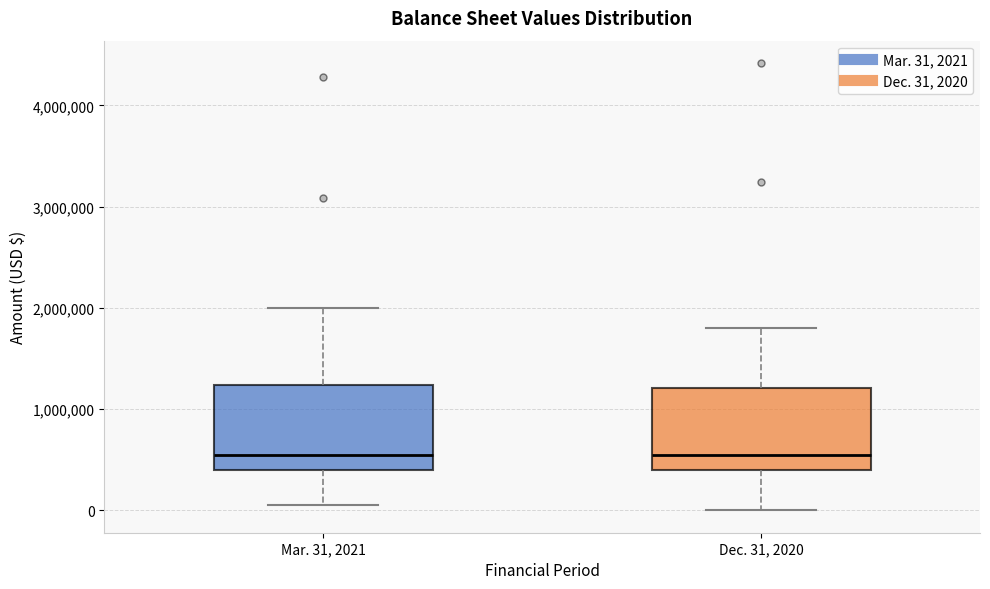

Reading left to right, transcribe this box plot: for each box, give where its median line is, the range the box spans, and where its two whiskers end, as read against the y-axis. The values are not printed on the chart, so give them approximately, as read against the axis.

Mar. 31, 2021: median 500000, box 400000 to 1200000, whiskers 100000 to 2000000
Dec. 31, 2020: median 500000, box 400000 to 1200000, whiskers 0 to 1800000